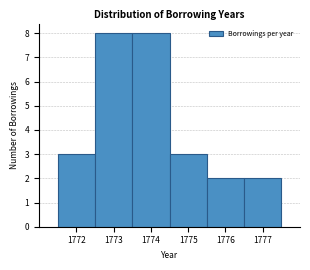

Reading left to right, transcribe this chart: for each bar, give the range it covers on the x-axis and its height. The values are not printed on the chart, so give them approximately, as read against the axis.

1771.5 to 1772.5: 3
1772.5 to 1773.5: 8
1773.5 to 1774.5: 8
1774.5 to 1775.5: 3
1775.5 to 1776.5: 2
1776.5 to 1777.5: 2